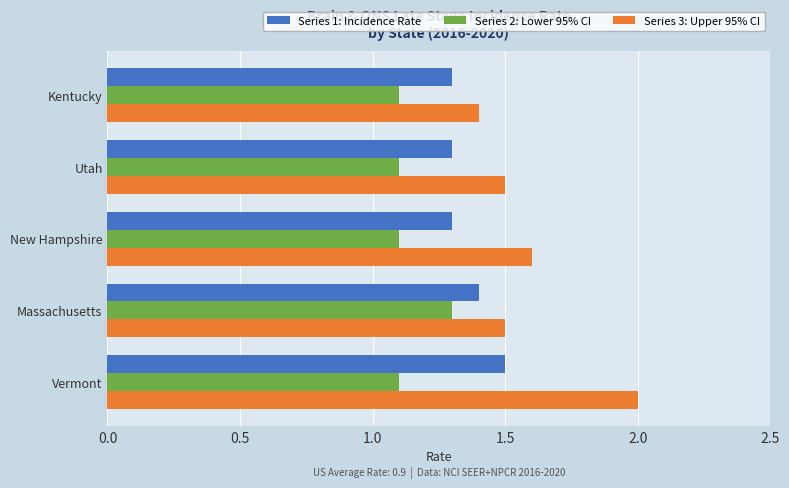

List the series in order of their overall mean, highest first.

Series 3: Upper 95% CI, Series 1: Incidence Rate, Series 2: Lower 95% CI